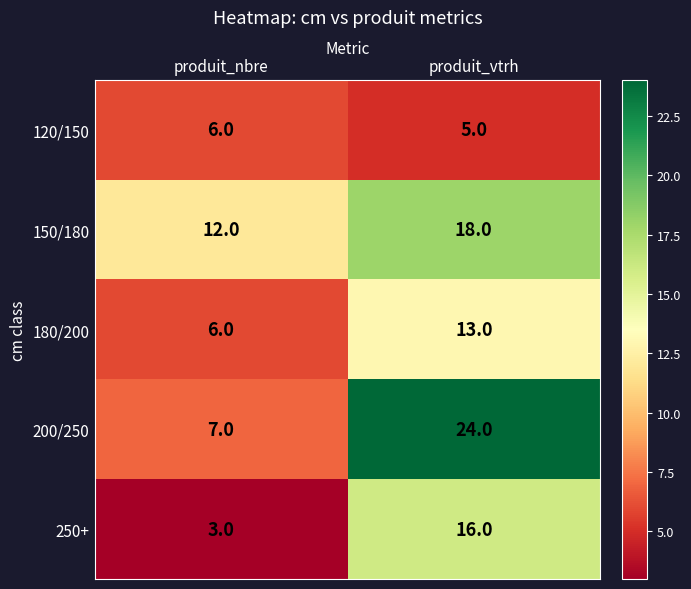

What is the difference between the highest and lowest values at produit_vtrh?

19